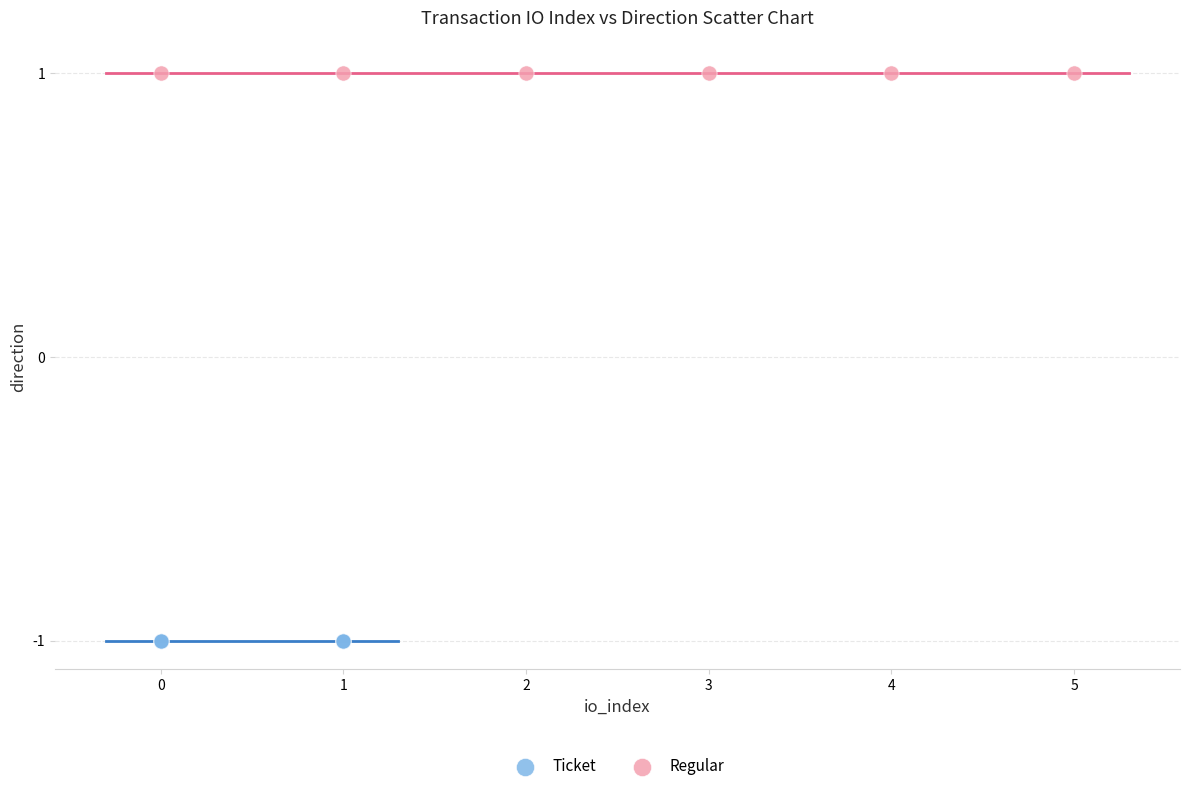

Which series reaches the maximum Y coordinate?

Regular